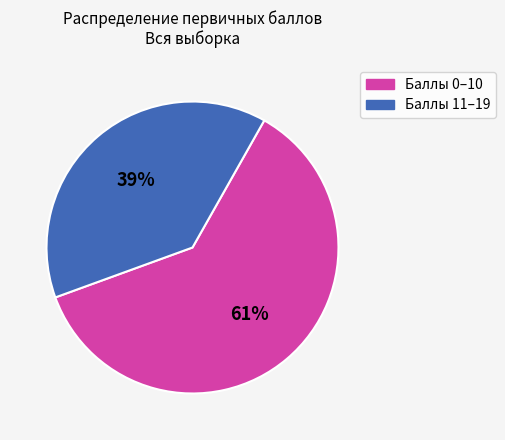

Is it true that 39% is 39% of the pie?

True